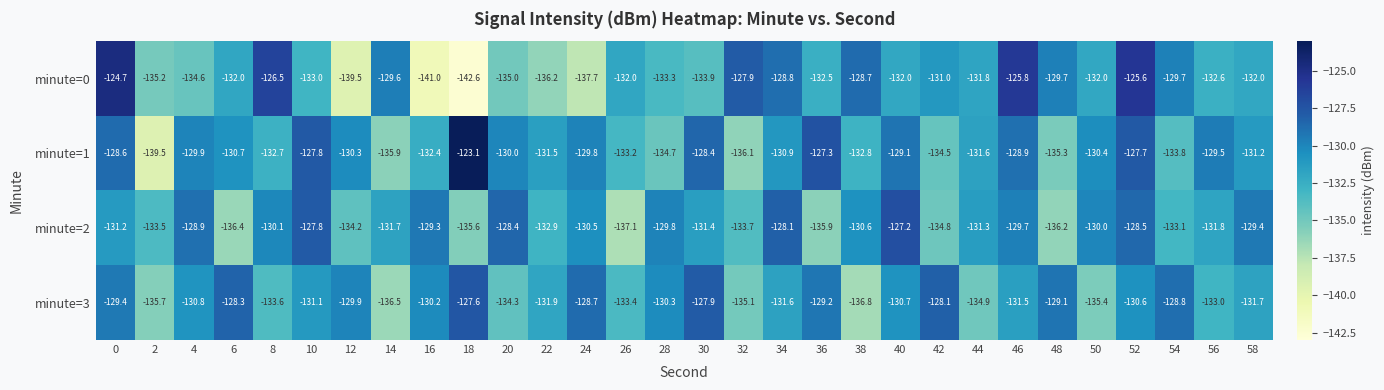

At which category is the sum across all series the highest?

52